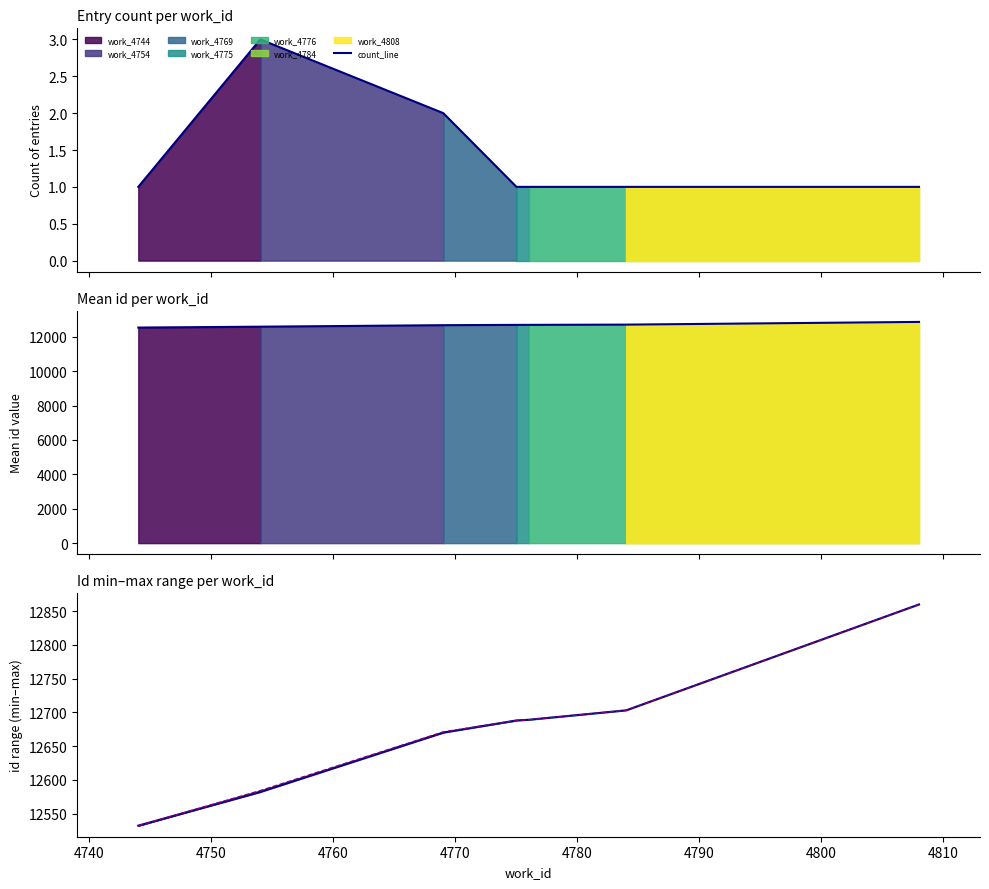

What is the value of the max_line point at the 4th from the left?

12688.0